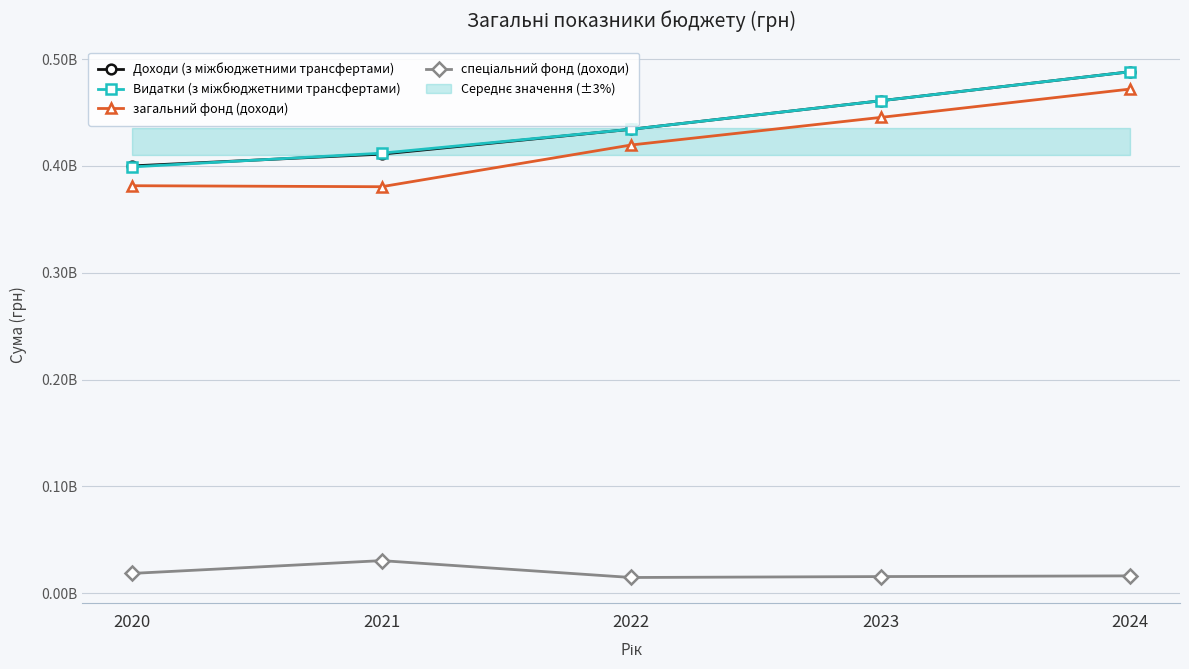

Which series changed the most between 2023 and 2024?

Доходи (з міжбюджетними трансфертами)